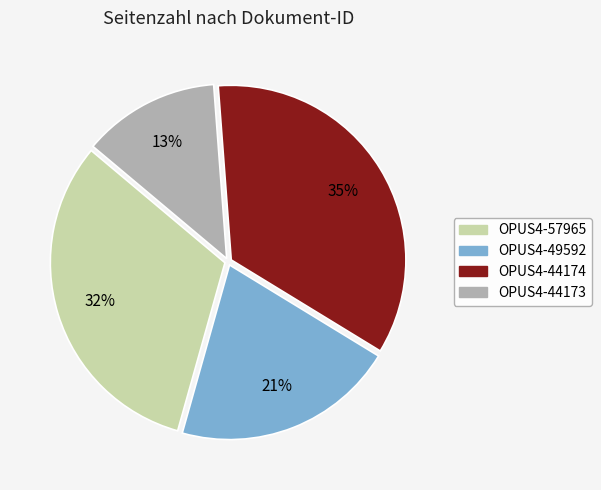

Do OPUS4-49592 and OPUS4-57965 together represent more than half of the pie?

Yes